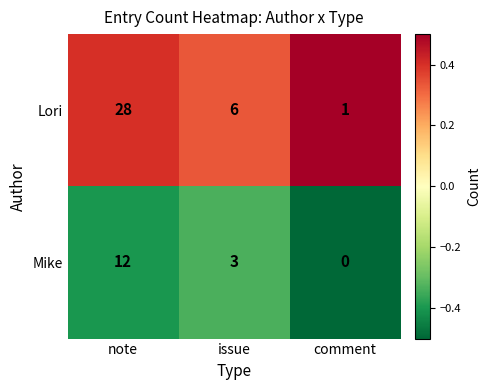

Reading right to left, list all the values displayed in this chart.

Lori: 1	6	28
Mike: 0	3	12